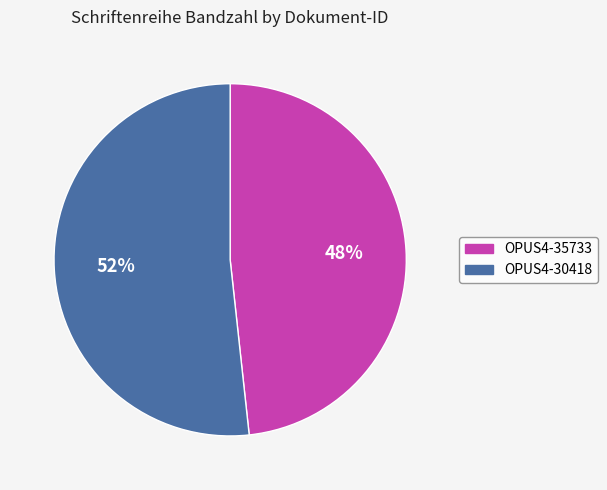

Which category has the biggest portion of the pie?

OPUS4-30418